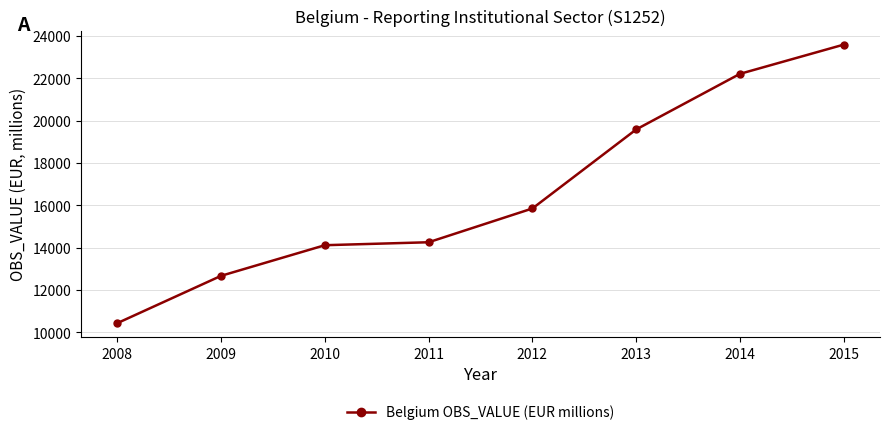

At which label does the data first exceed 15848?

2012